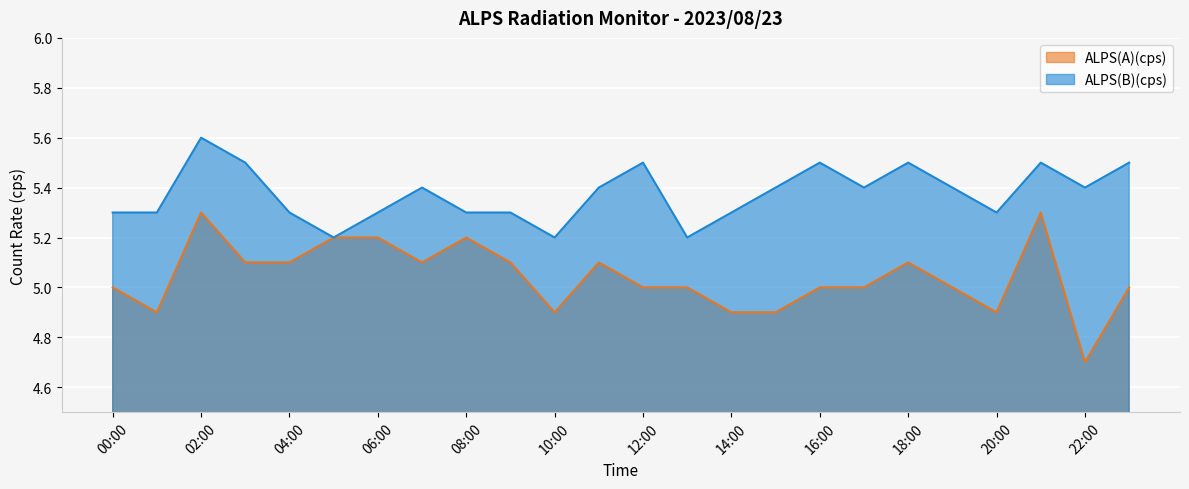

True or false: ALPS(A)(cps) and ALPS(B)(cps) intersect in this chart.

False